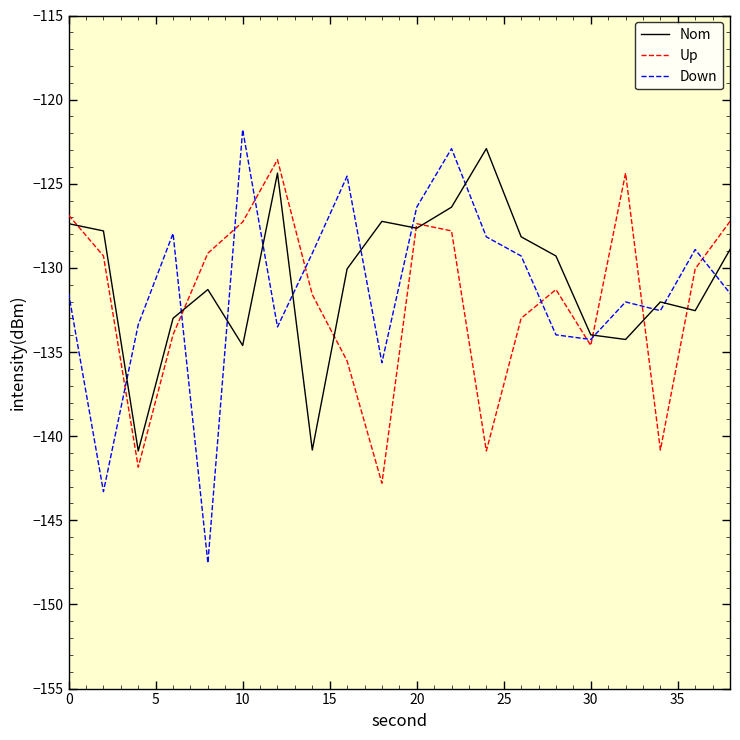

The Nom series shows -127.4 at 0. True or false?

True